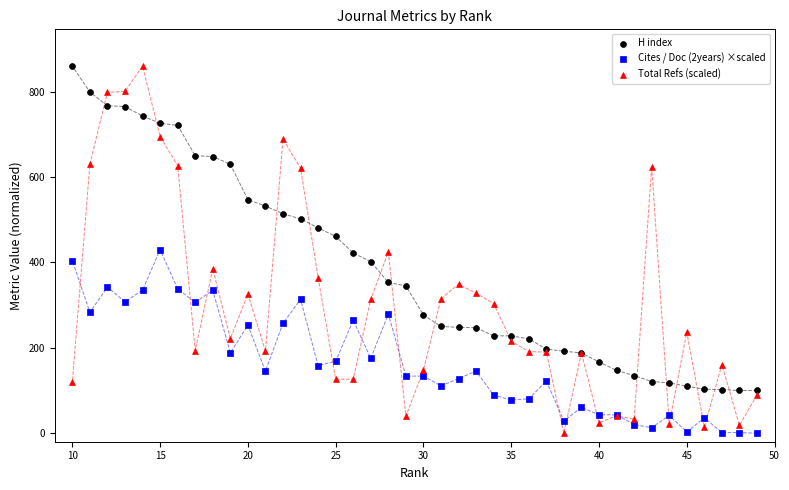

Which series has the largest Y range (max minus min)?

Total Refs (scaled)